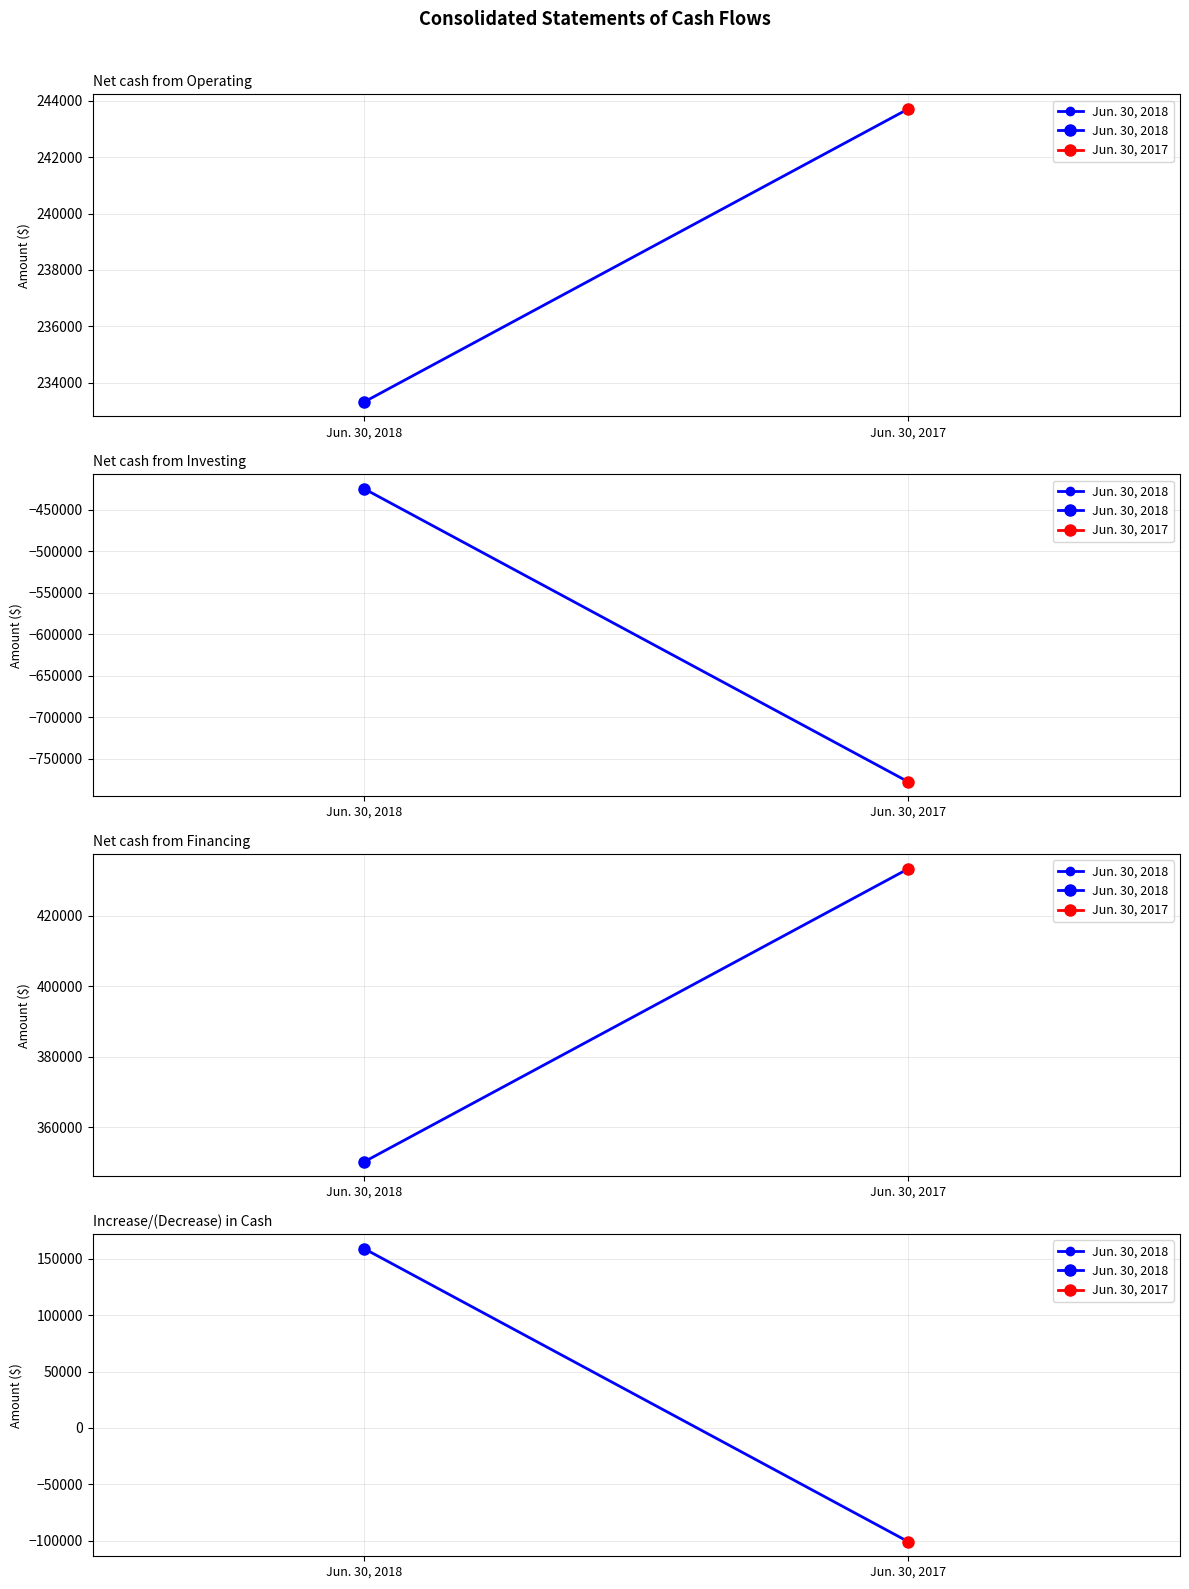

What is the approximate value at Jun. 30, 2017, to the nearest 50?

-100800